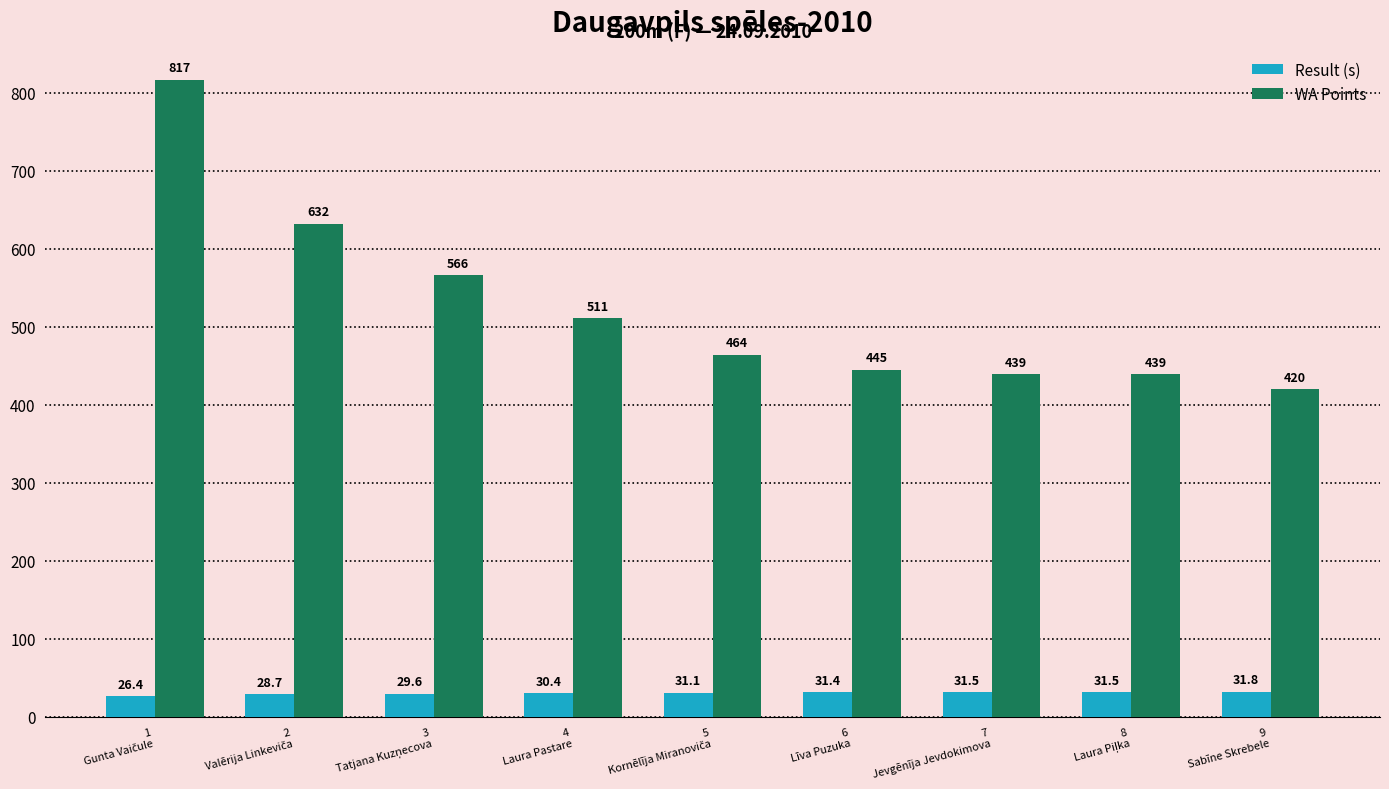

List the series in order of their peak value, lowest first.

Result (s), WA Points